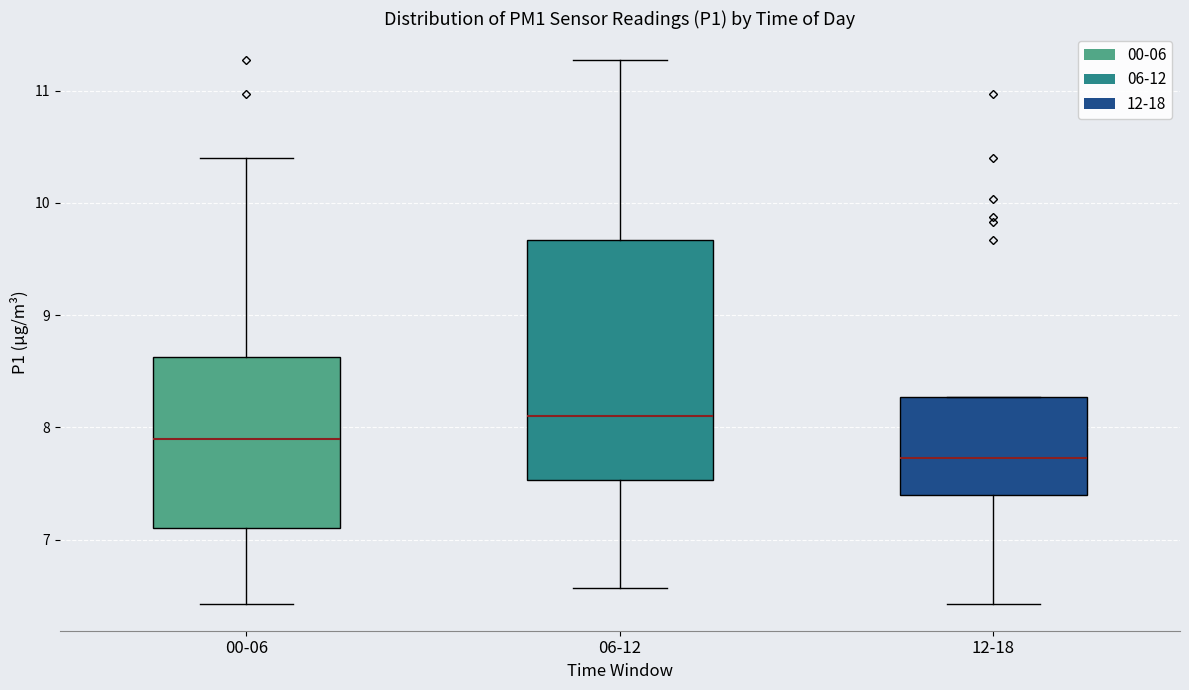

Reading left to right, read every box against the y-axis: the position of its median line, the range the box covers, and the ends of its whiskers. The values are not printed on the chart, so give them approximately, as read against the axis.

00-06: median 7.9, box 7.1 to 8.6, whiskers 6.4 to 10.4
06-12: median 8.1, box 7.5 to 9.7, whiskers 6.6 to 11.3
12-18: median 7.7, box 7.4 to 8.3, whiskers 6.4 to 8.3